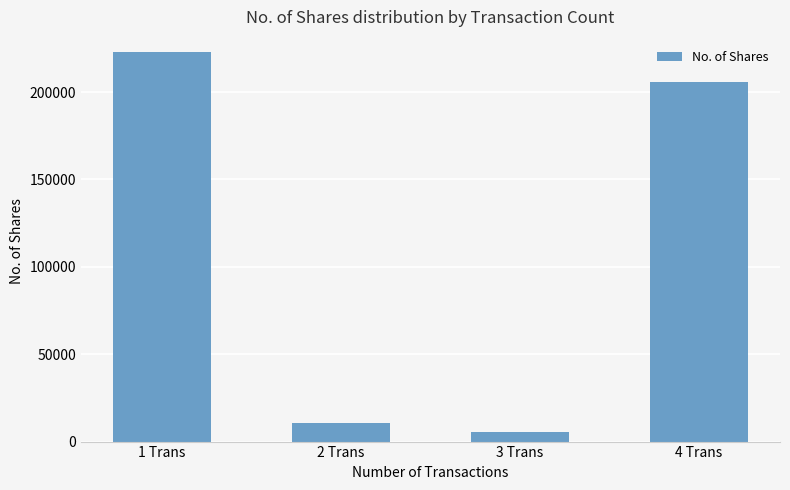

Count the number of data series in this chart.

1